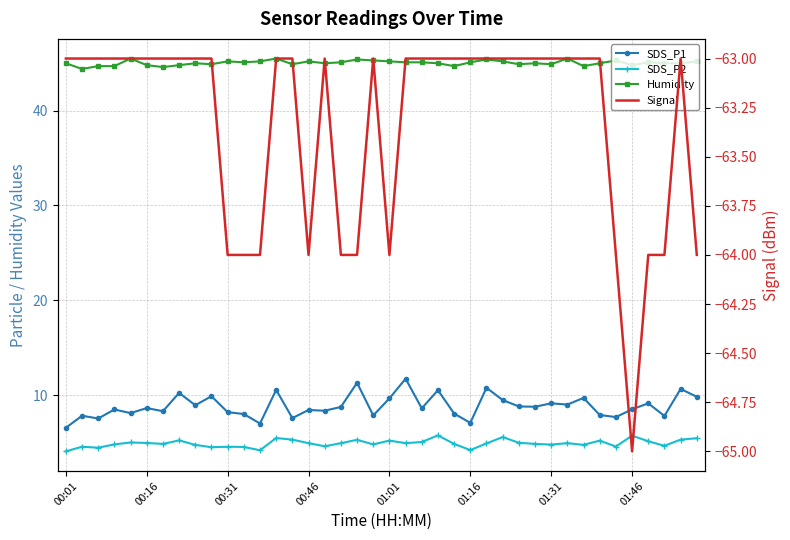

True or false: Humidity has more than 1 points higher than both neighbors.

True